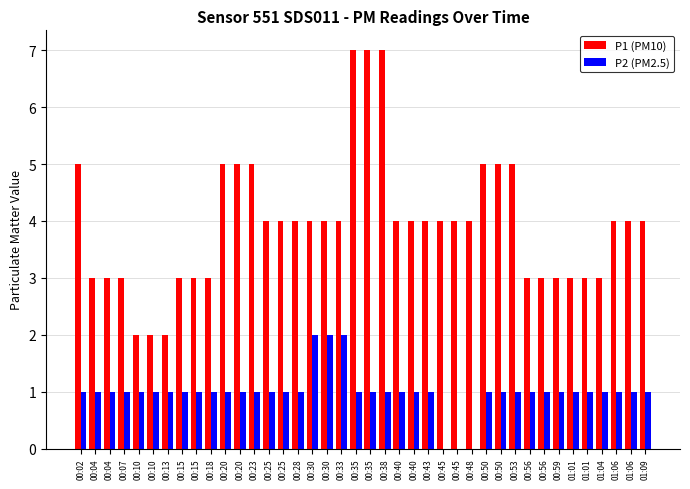

Count the number of data series in this chart.

2